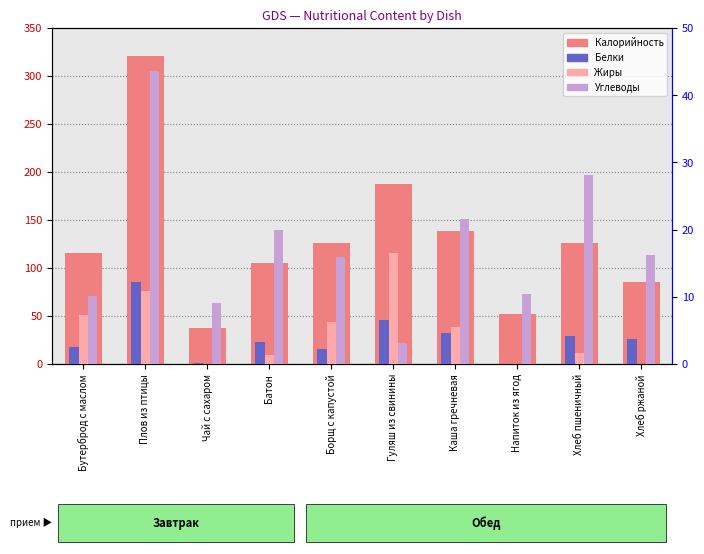

Which series has the largest range (max minus min)?

Калорийность